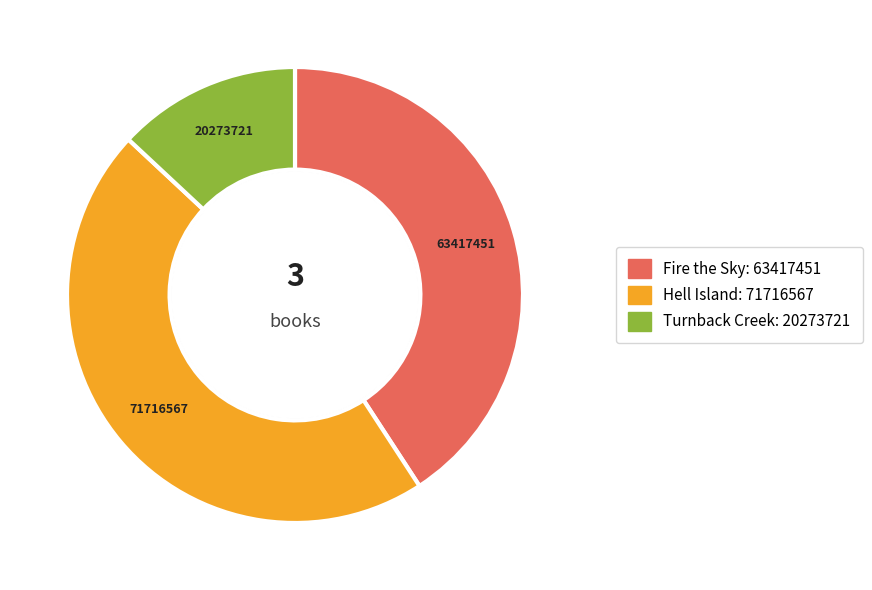

Combined, do Fire the Sky and Hell Island account for over 50%?

Yes